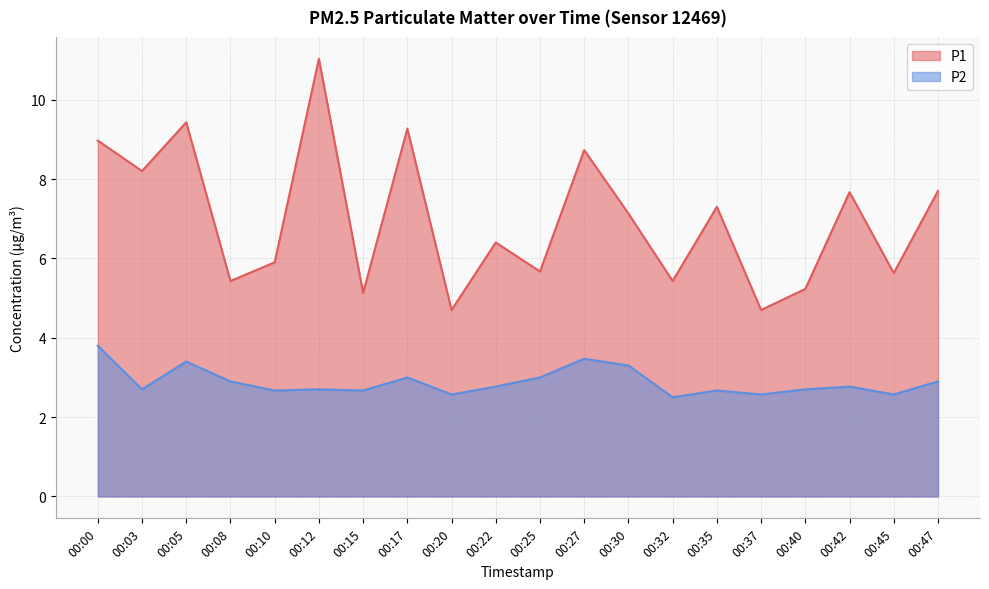

Is it true that P2 equals 2.6 at 00:37?

True